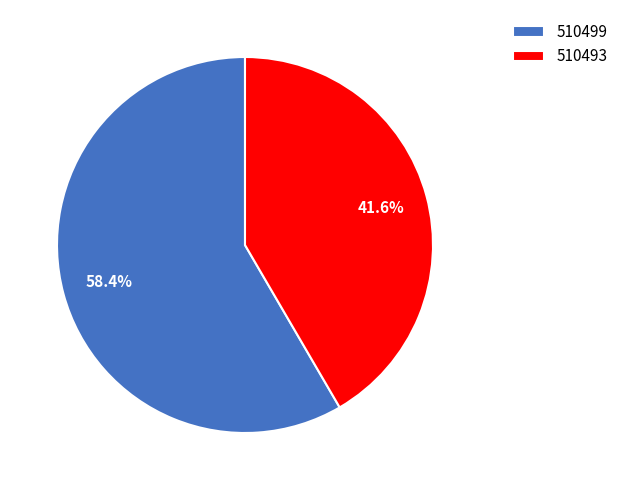

Is it true that 510493 is 42% of the pie?

True